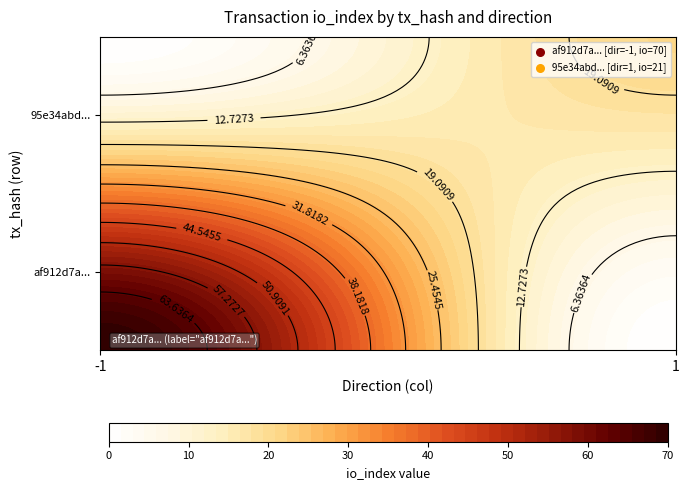

What is the maximum value shown in the chart?

70